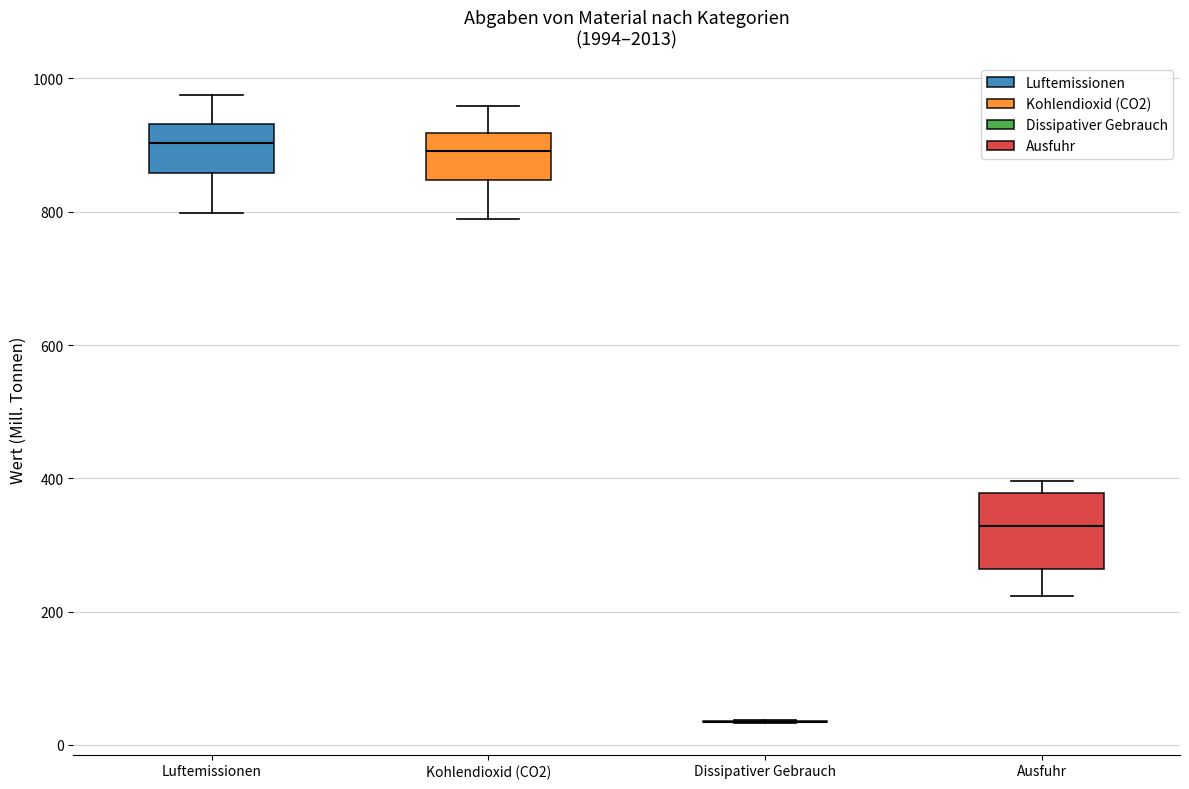

Reading left to right, transcribe this box plot: for each box, give where its median line is, the range the box spans, and where its two whiskers end, as read against the y-axis. The values are not printed on the chart, so give them approximately, as read against the axis.

Luftemissionen: median 900, box 860 to 940, whiskers 800 to 980
Kohlendioxid (CO2): median 900, box 840 to 920, whiskers 780 to 960
Dissipativer Gebrauch: box collapsed to a line at 40, whiskers 40 to 40
Ausfuhr: median 320, box 260 to 380, whiskers 220 to 400